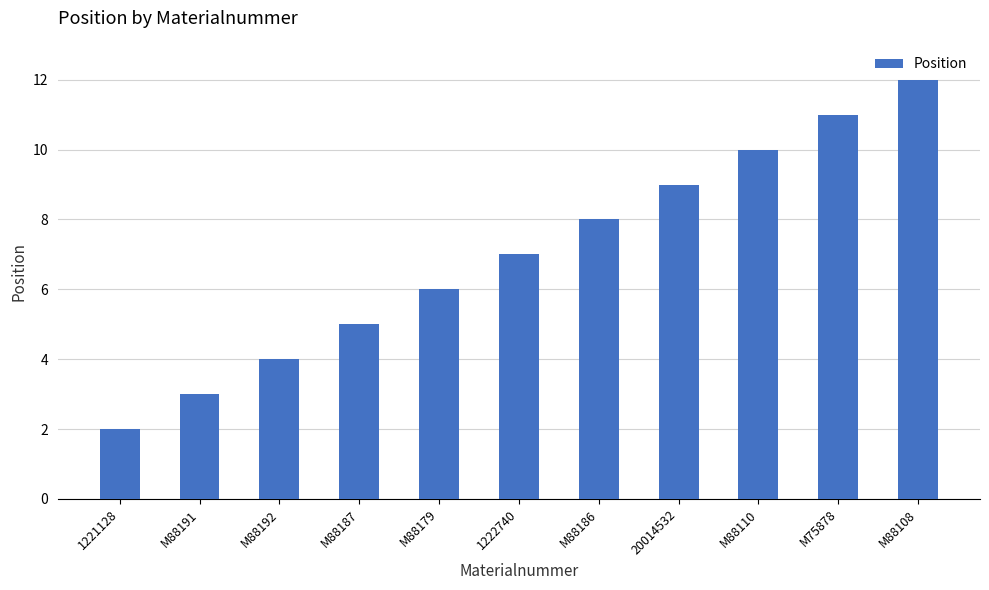

How many data points are less than 7?

5